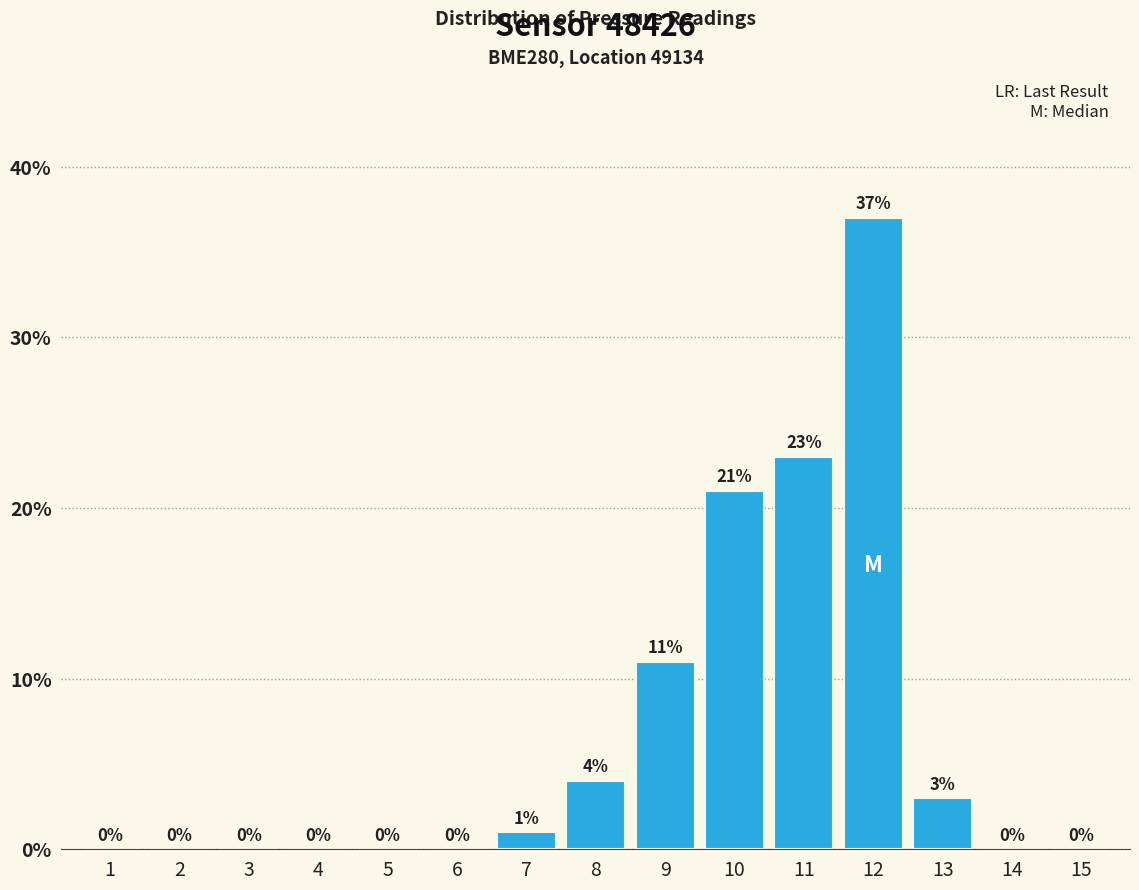

Reading left to right, what are all the values shown in this chart?

1=0	2=0	3=0	4=0	5=0	6=0	7=1	8=4	9=11	10=21	11=23	12=37	13=3	14=0	15=0